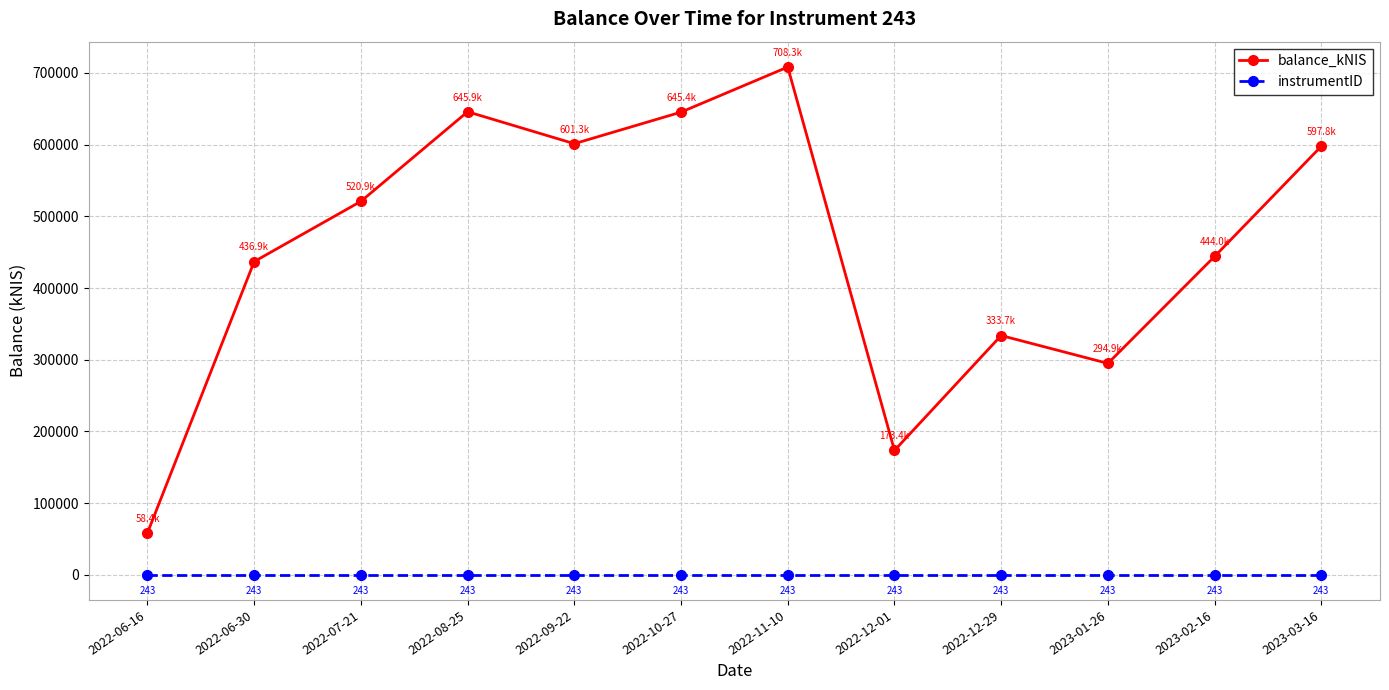

True or false: balance_kNIS has a value of 436879.4 at 2022-06-30.

True